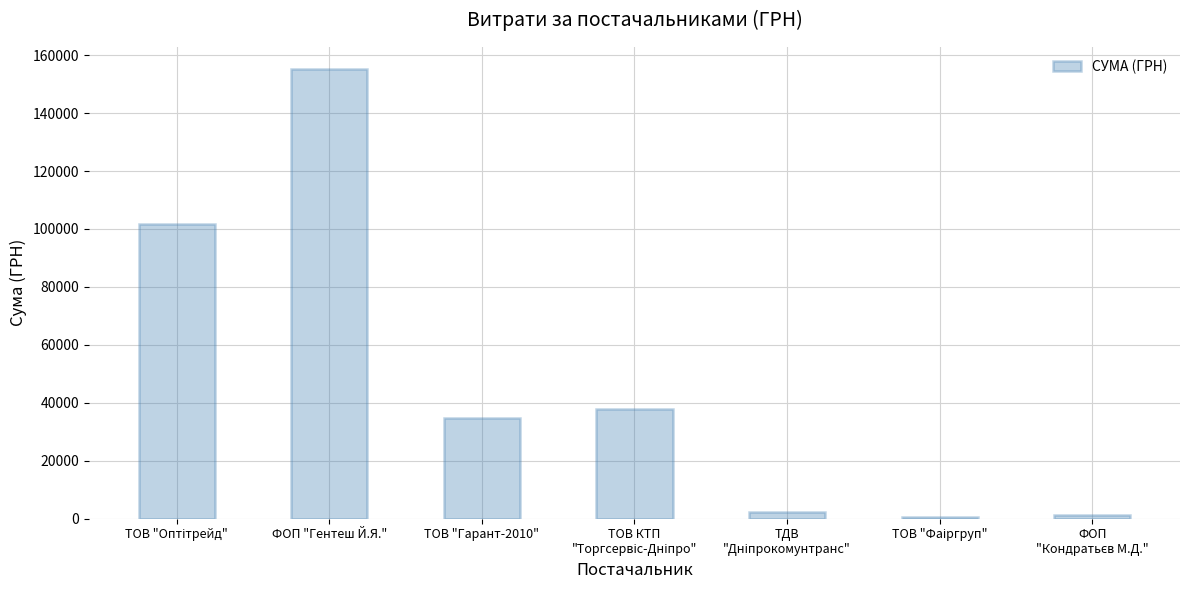

True or false: the data shows 261753.0 at ФОП "Гентеш Й.Я.".

False